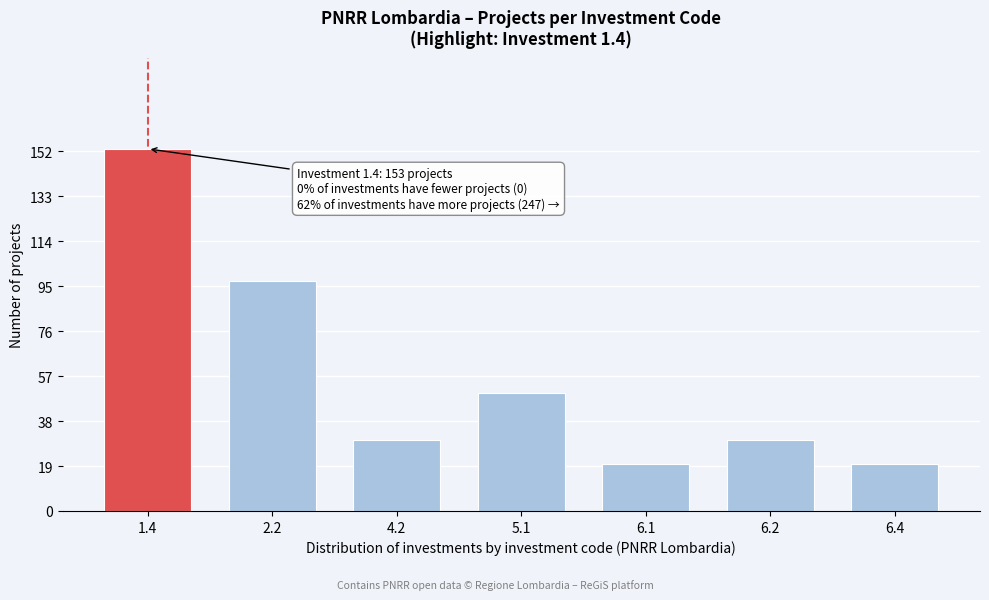

Reading left to right, what are all the values shown in this chart?

153	97	30	50	20	30	20